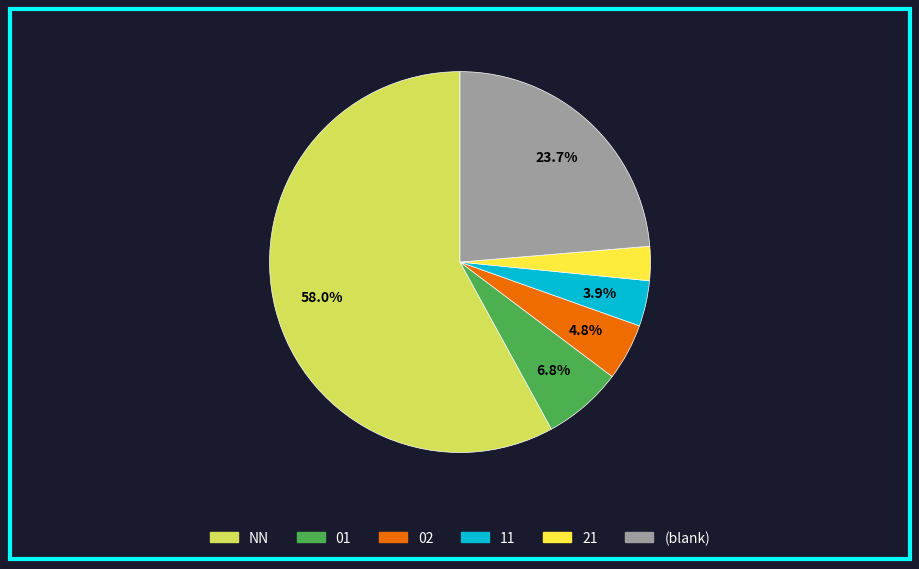

Is there any slice that represents more than half of the pie?

Yes